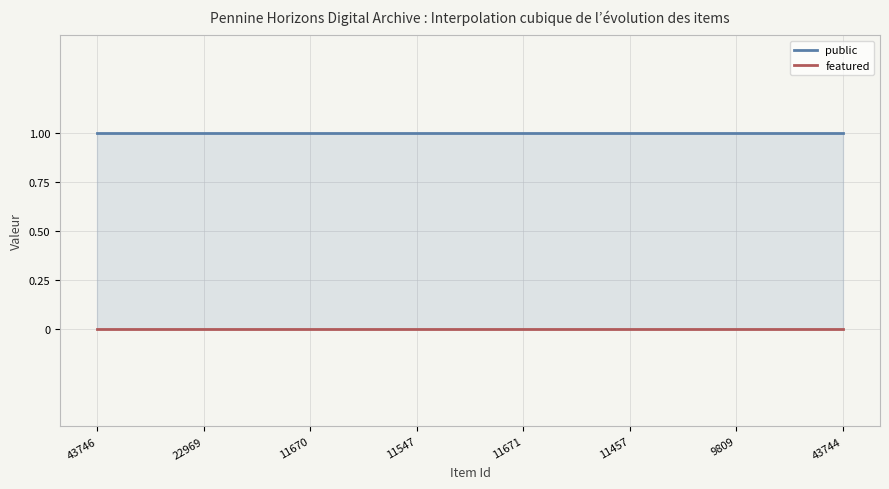

The public series shows 1 at 11547. True or false?

False